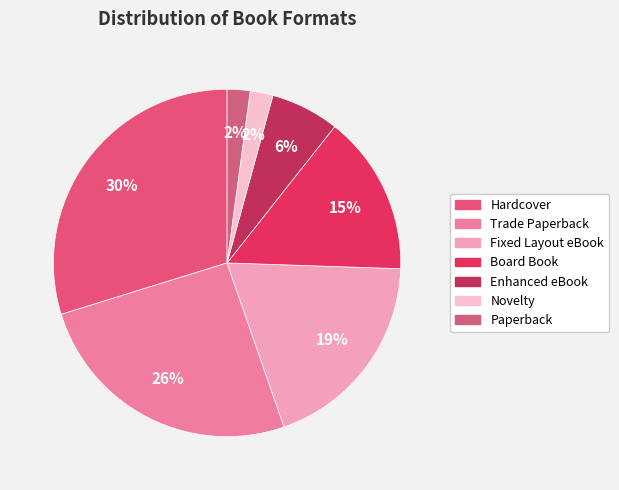

Count the number of slices in the pie.

7